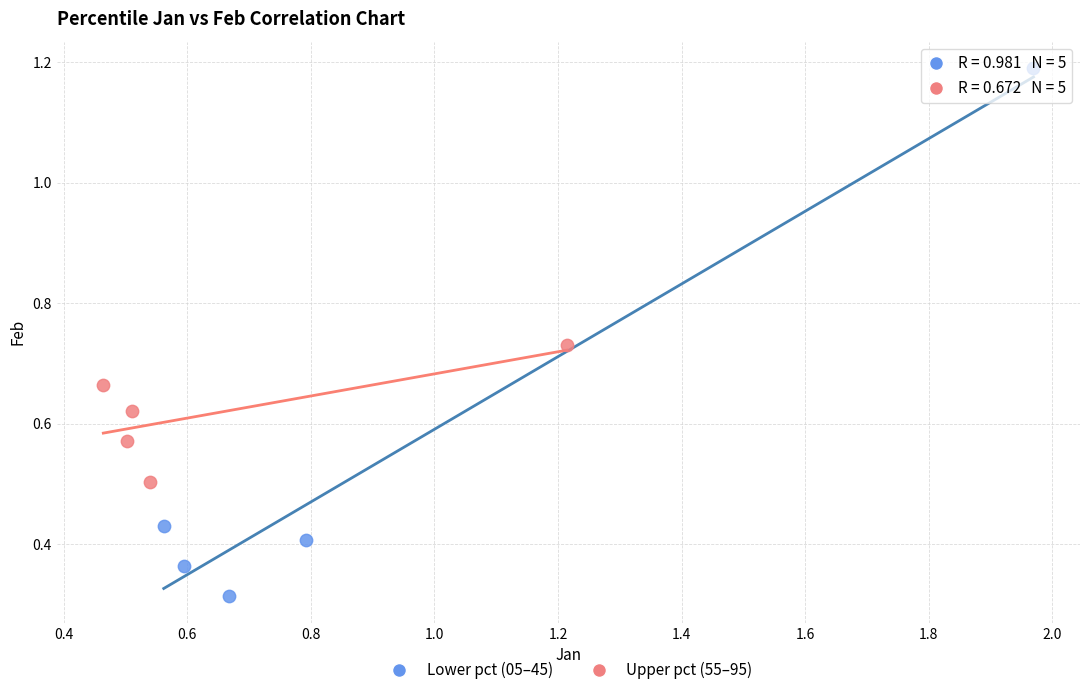

Which series has the widest spread of Y values?

Lower pct (05–45)